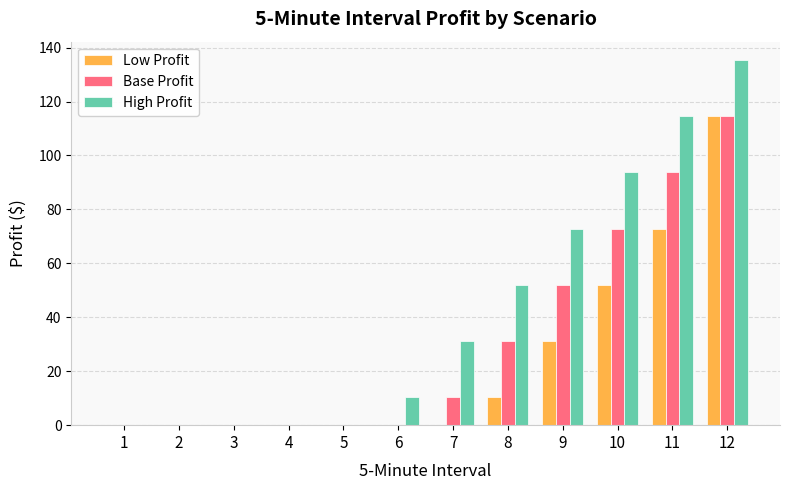

Is the value of Low Profit at 8 greater than the value of Base Profit at 5?

Yes